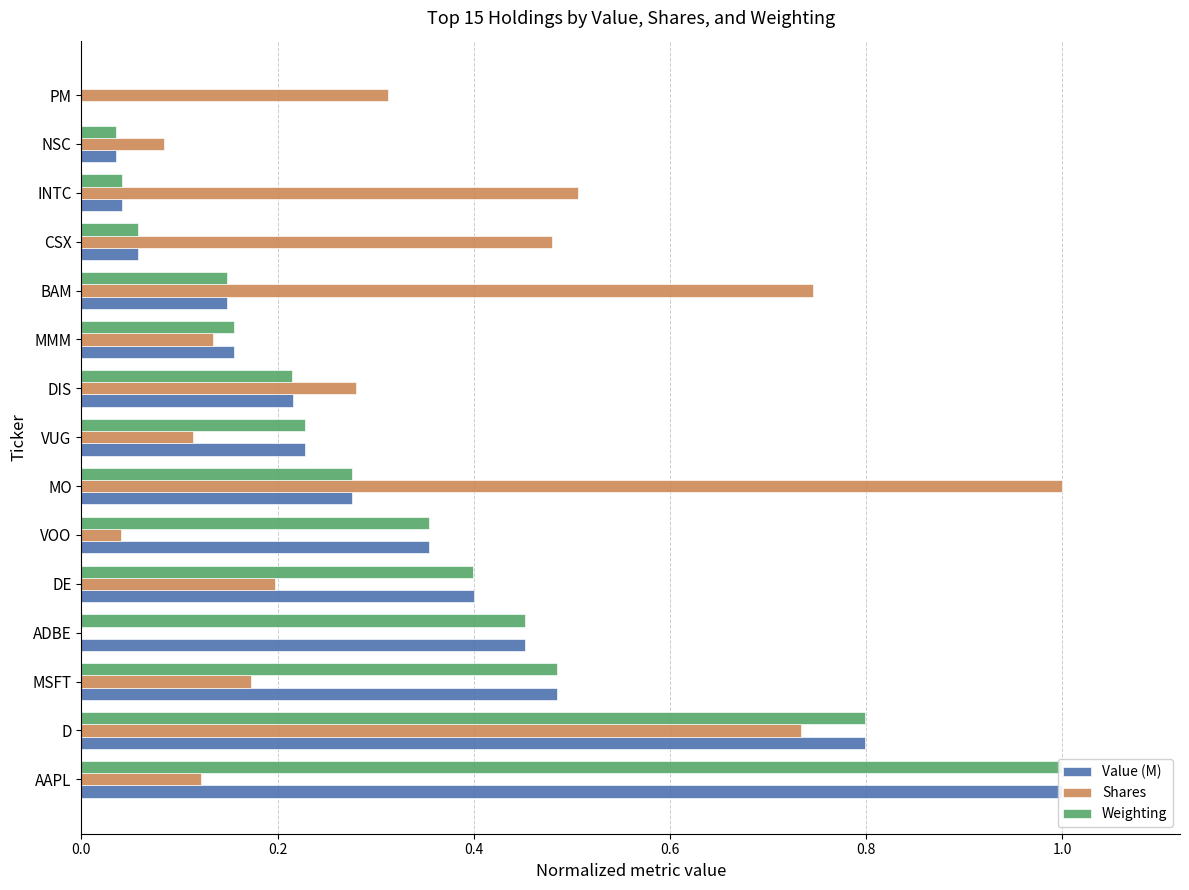

What is the difference between the second highest and minimum values in the Weighting series?

0.8